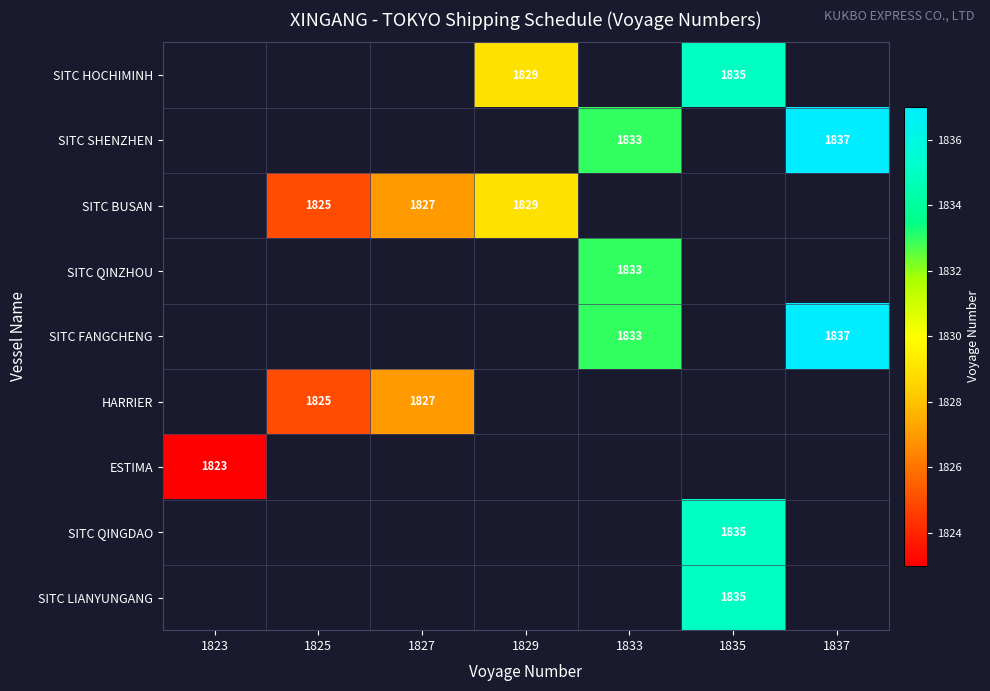

Count the number of categories in the chart.

7